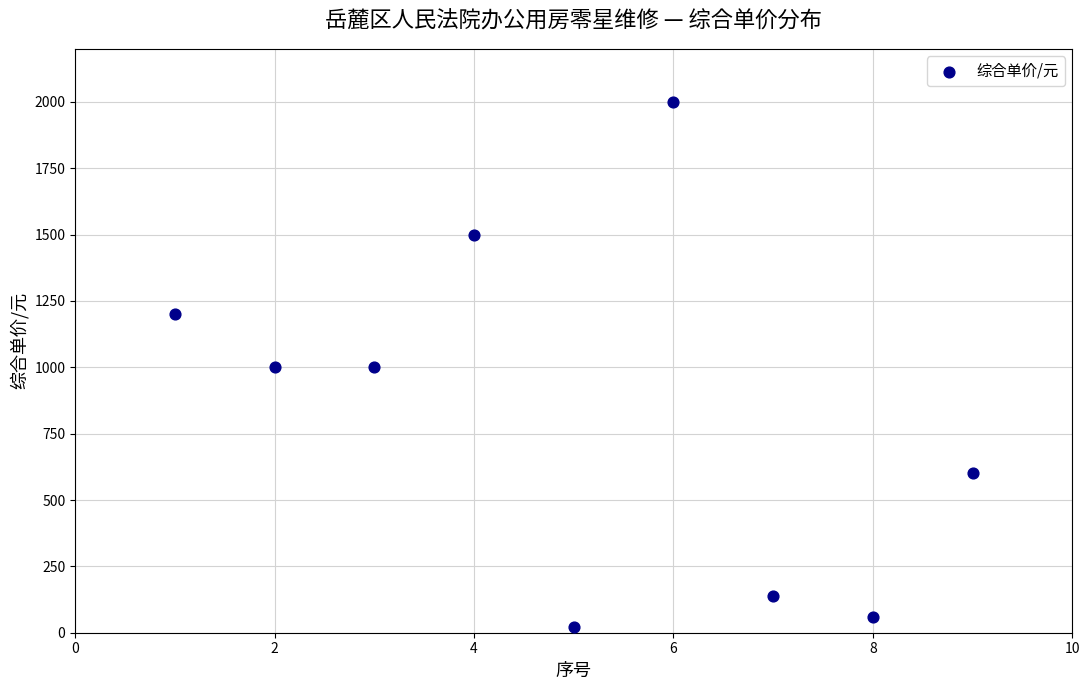

What is the average Y value?

836